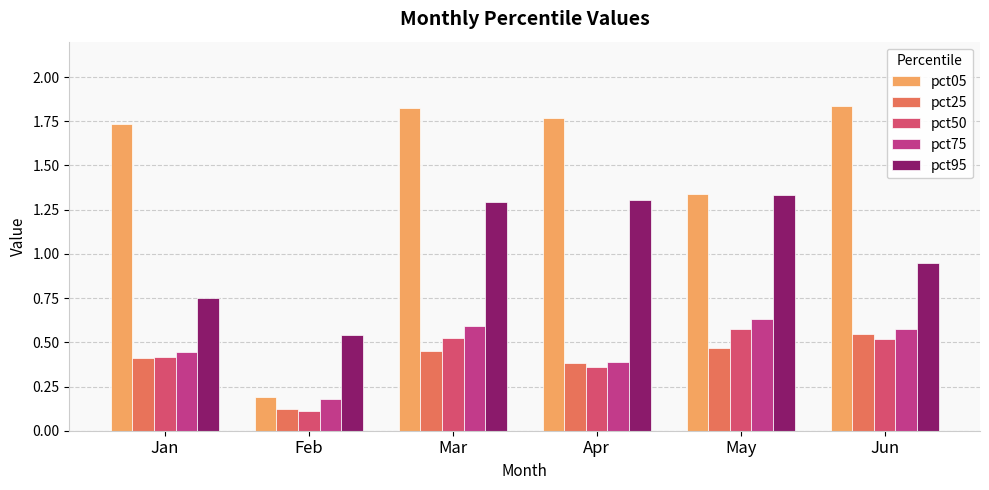

At which category is the sum across all series the highest?

Mar